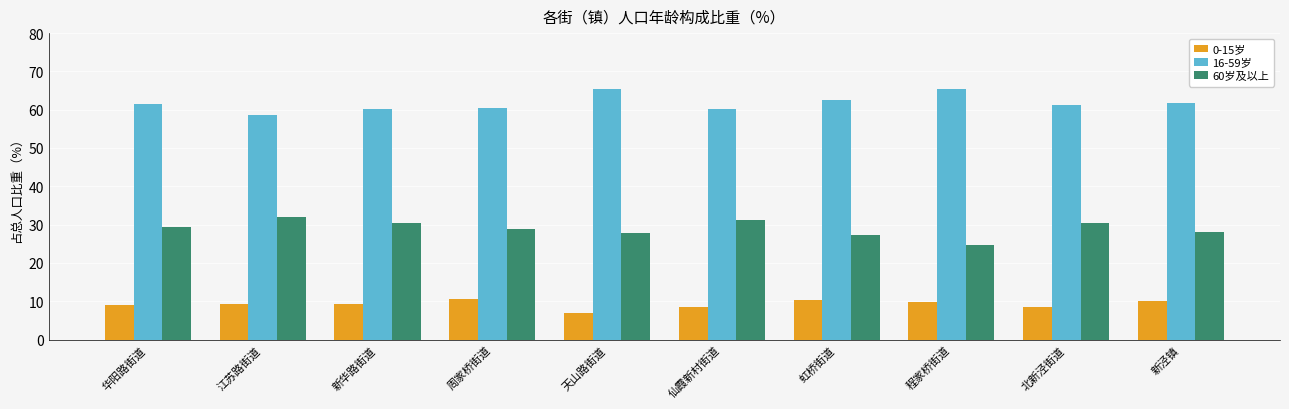

Which series has the largest total across all categories?

16-59岁